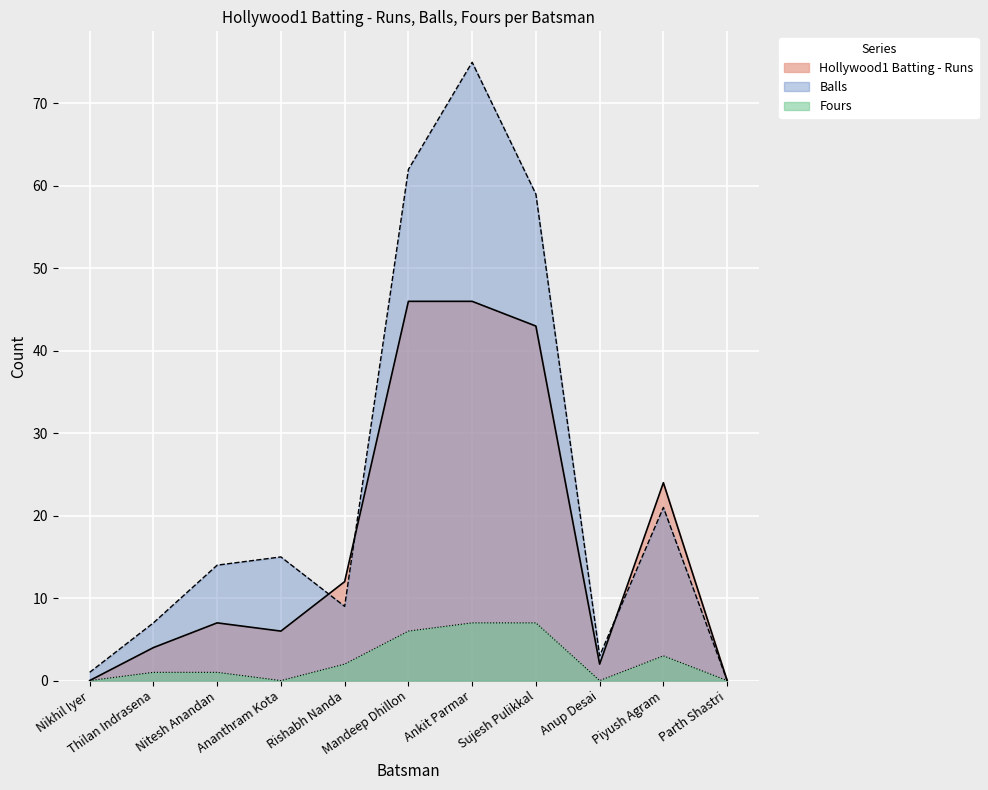

How many lines are shown in the chart?

3